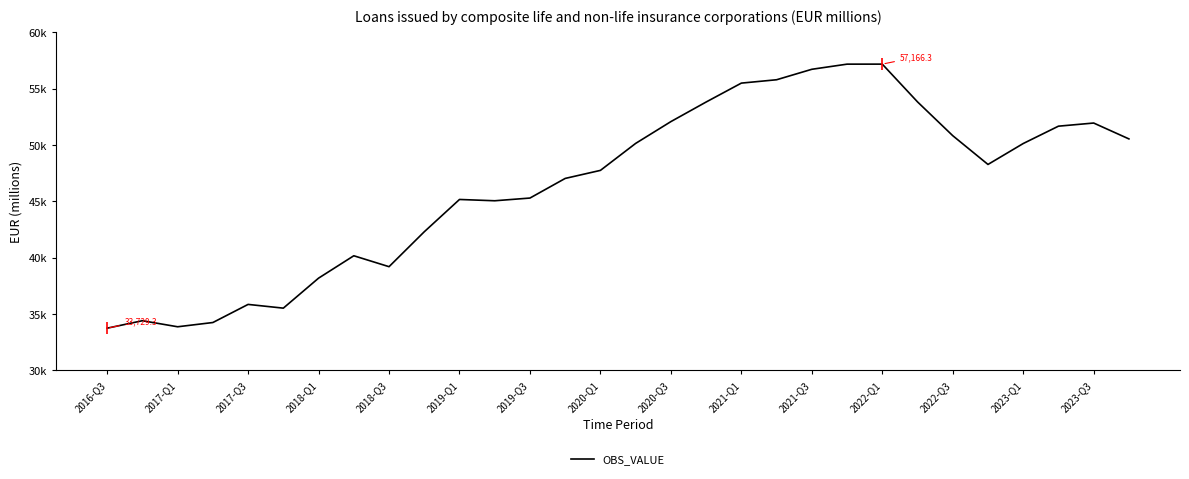

Does the chart have visible grid lines?

No